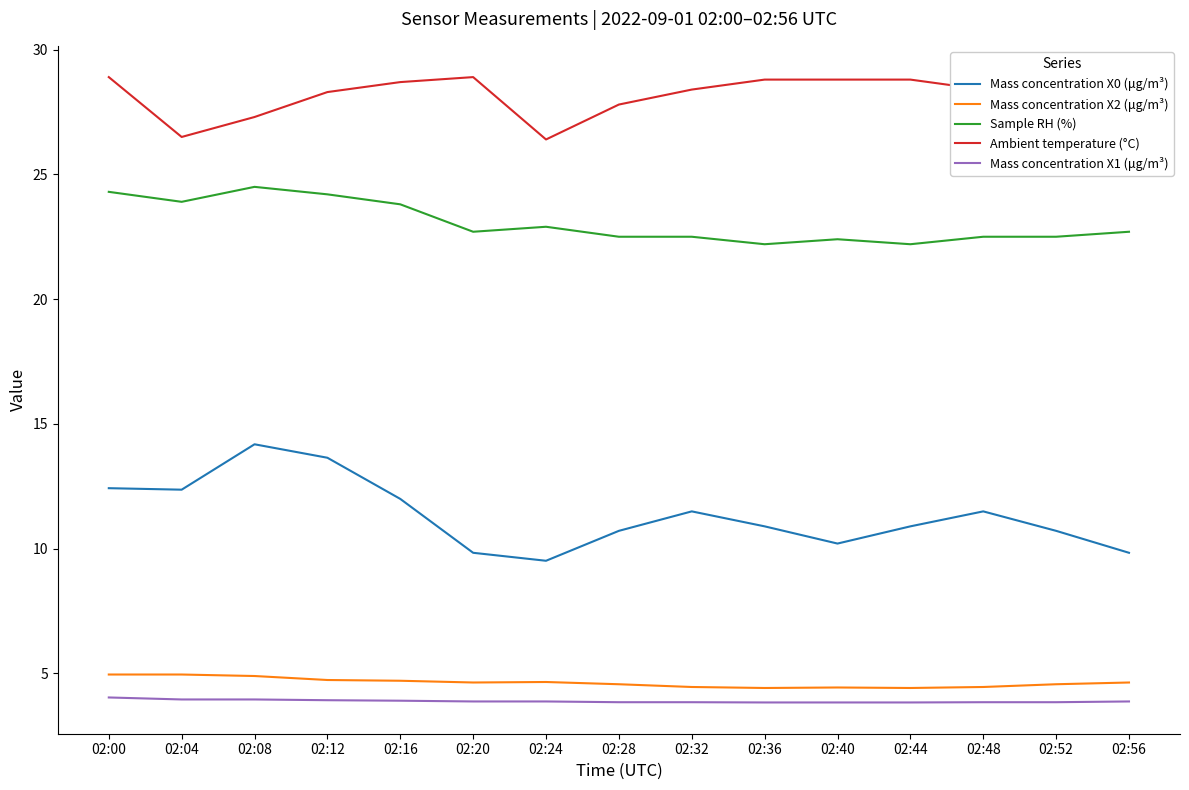

True or false: Sample RH (%) and Ambient temperature (°C) cross at least once.

False